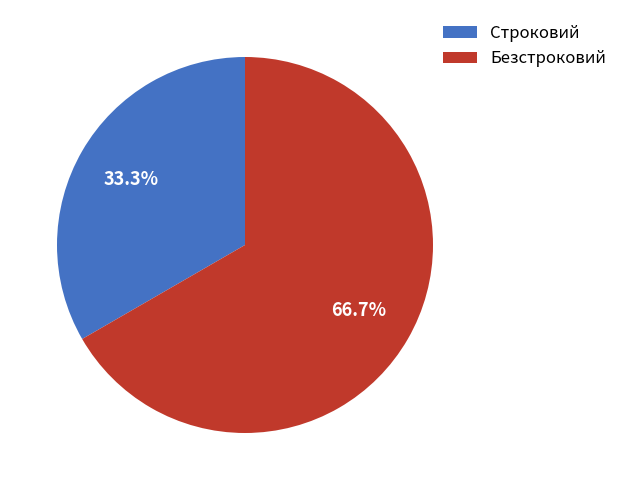

How many segments does this pie chart have?

2